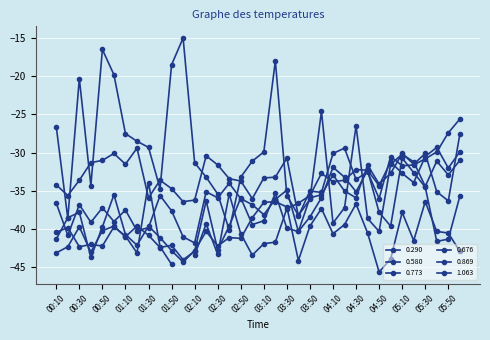

What is the difference between the highest and lowest values at 02:40?

7.7